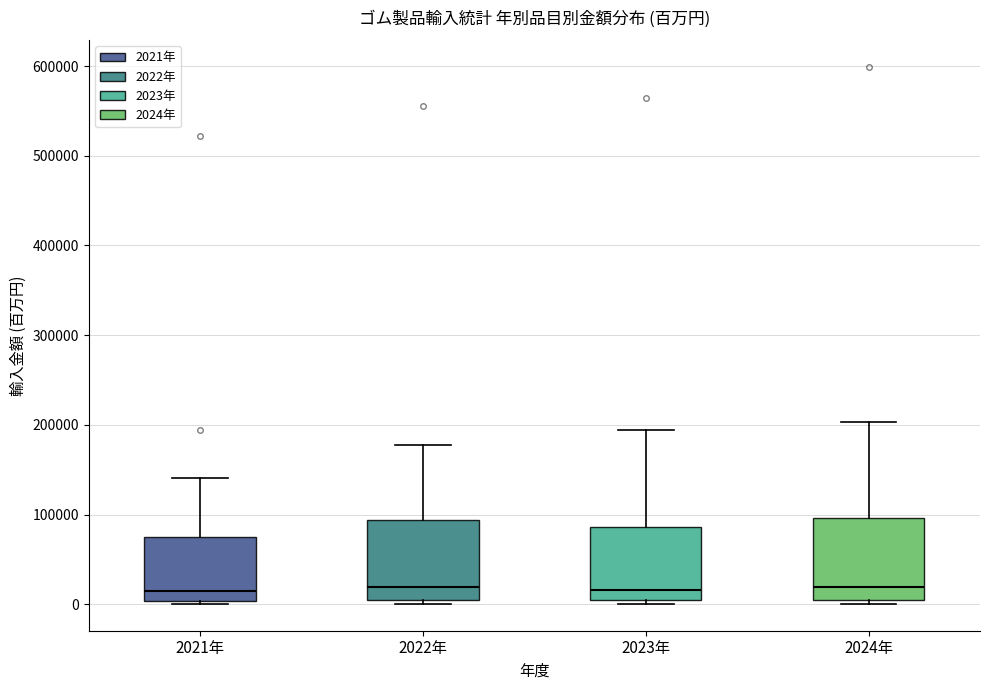

Reading left to right, read every box against the y-axis: the position of its median line, the range the box covers, and the ends of its whiskers. The values are not printed on the chart, so give them approximately, as read against the axis.

2021年: median 20000, box 0 to 80000, whiskers 0 (just below the box's lower edge) to 140000
2022年: median 20000, box 0 to 90000, whiskers 0 (just below the box's lower edge) to 180000
2023年: median 20000, box 10000 to 90000, whiskers 0 to 190000
2024年: median 20000, box 10000 to 100000, whiskers 0 to 200000